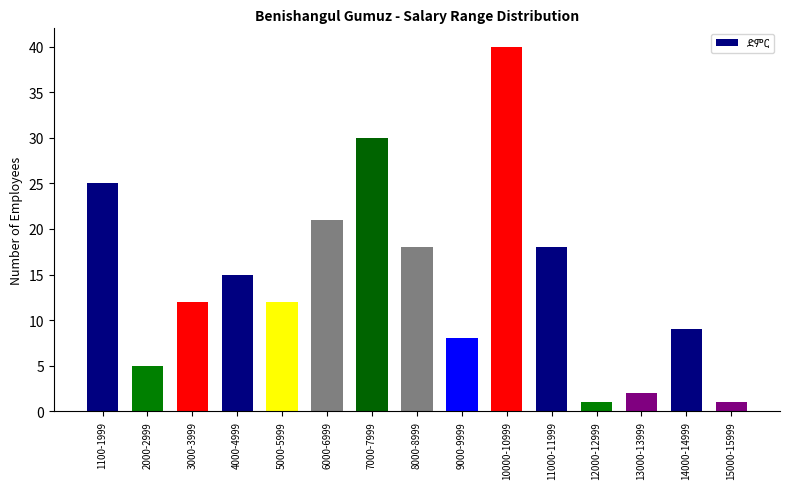

What is the greatest value displayed?

40